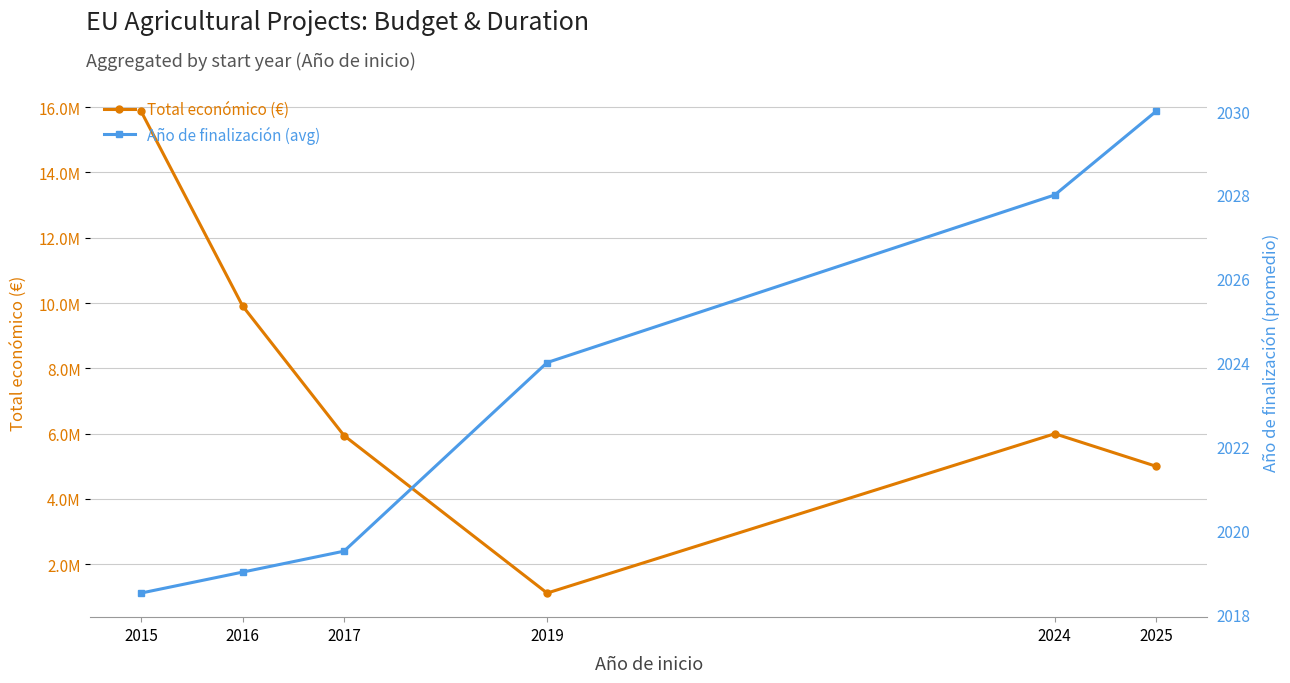

At which category does the chart reach its minimum across all series?

2015